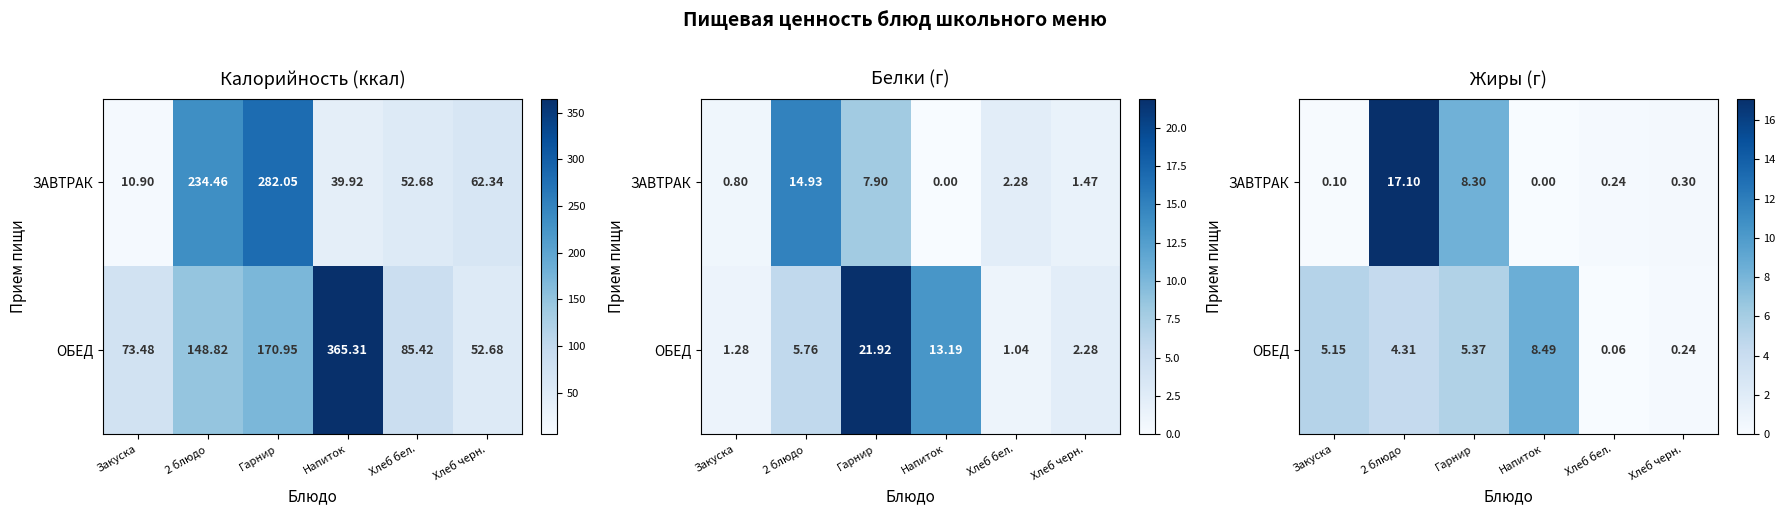

What is the total value across all series at Напиток?

8.5